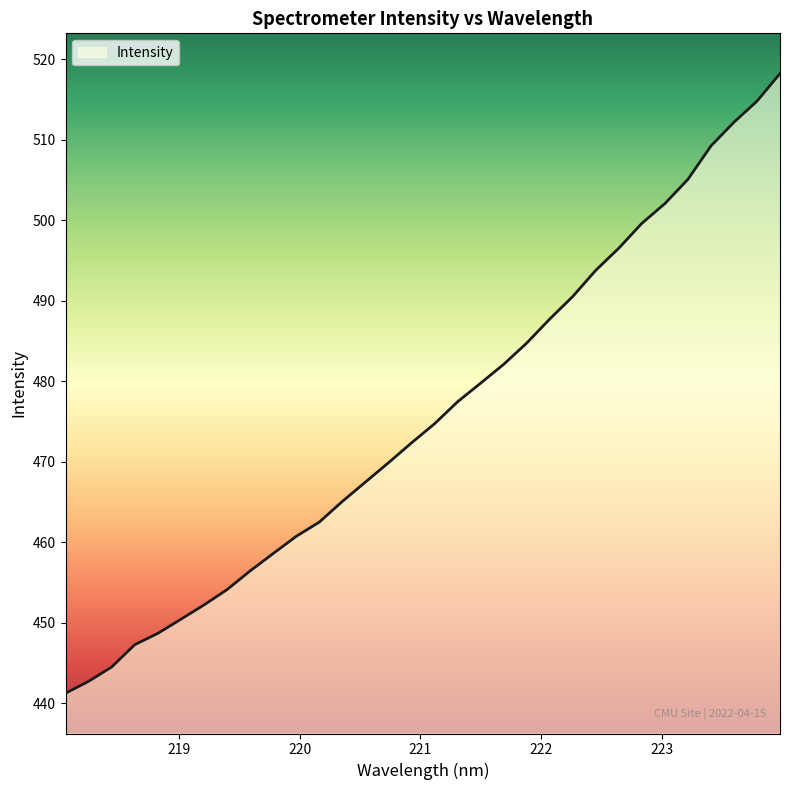

What is the minimum value shown in the chart?

441.2